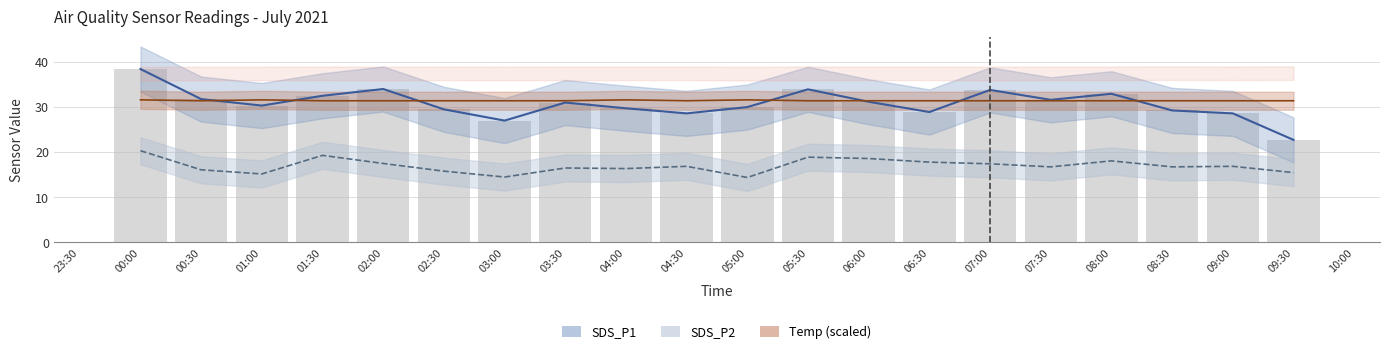

What is the sum of the Temp (scaled) values at 02:00 and 00:30?

62.8